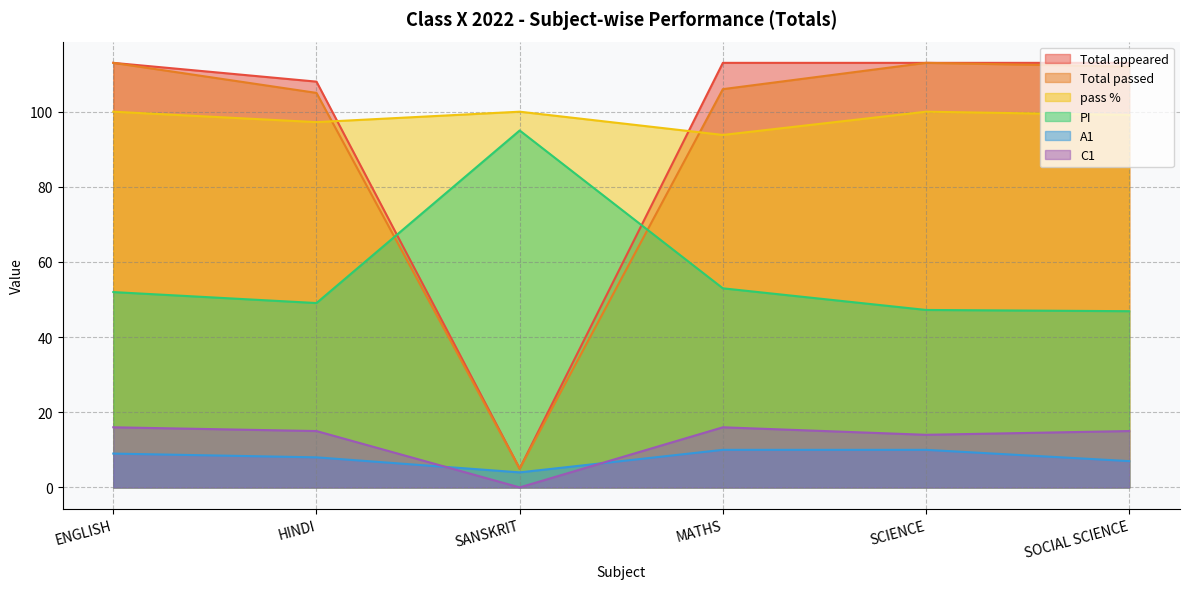

Reading left to right, extract all data points from this chart.

Total appeared: 113.0	108.0	5.0	113.0	113.0	113.0
Total passed: 113.0	105.0	5.0	106.0	113.0	112.0
pass %: 100.0	97.2	100.0	93.8	100.0	99.1
PI: 52.0	49.1	95.0	53.0	47.2	46.9
A1: 9.0	8.0	4.0	10.0	10.0	7.0
C1: 16.0	15.0	0.0	16.0	14.0	15.0